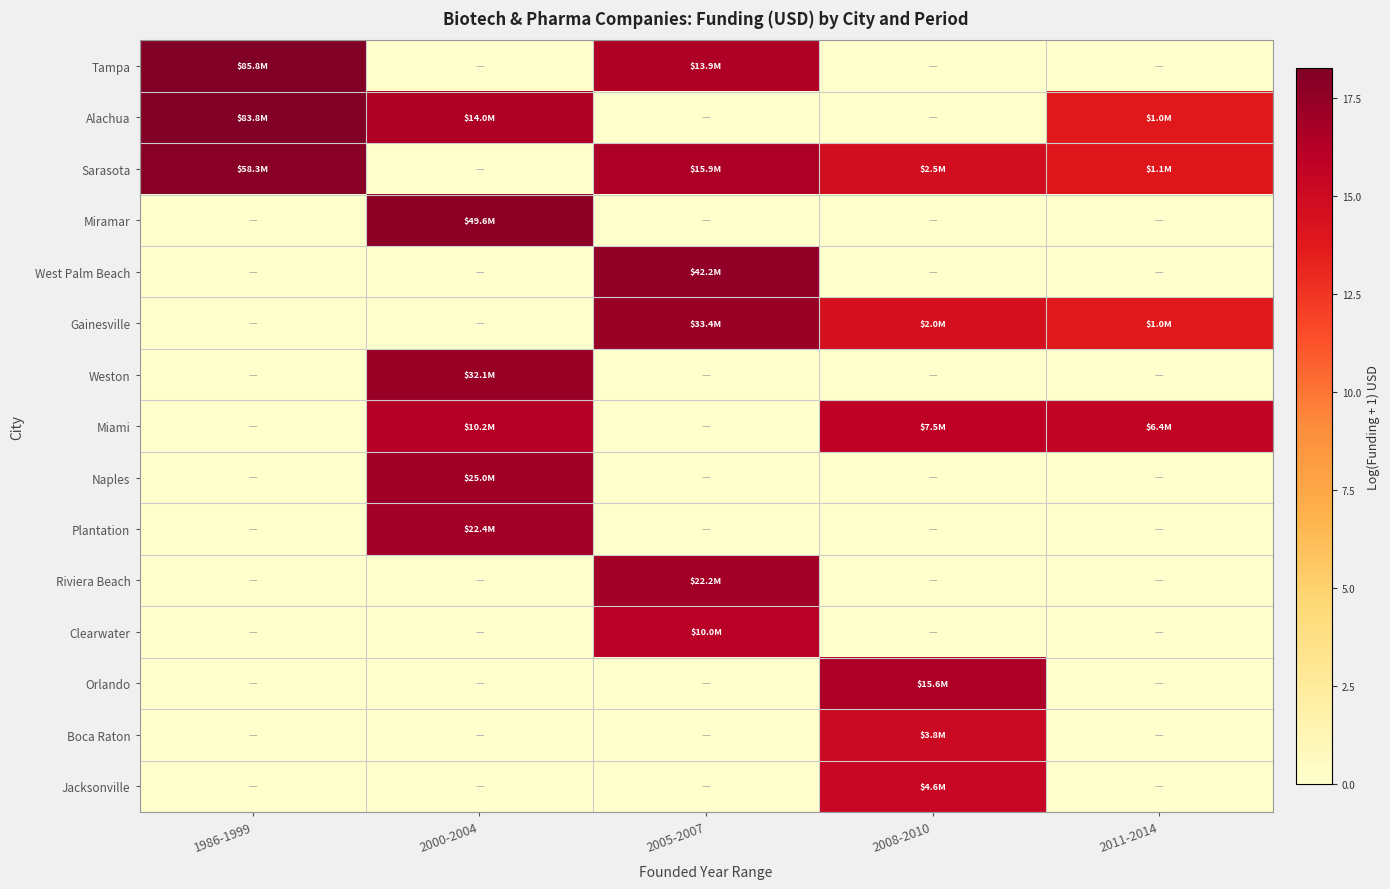

Which series has the widest spread of values?

Tampa